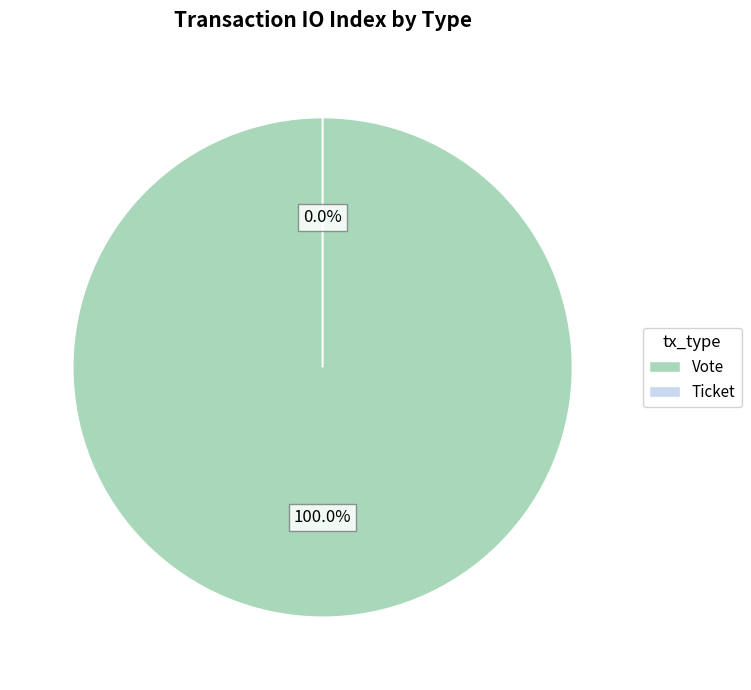

To the nearest percent, what is the difference between the Vote and Ticket slice percentages?

100%